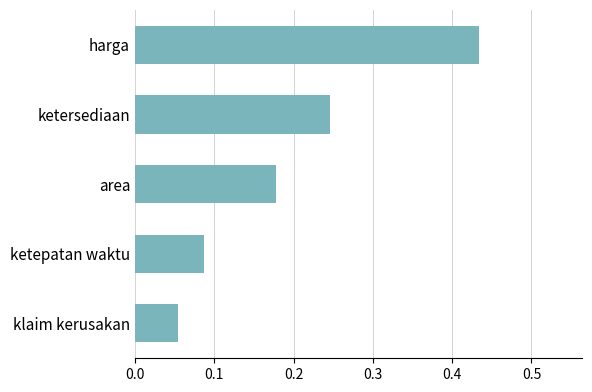

List the labels in order of value, largest first.

harga, ketersediaan, area, ketepatan waktu, klaim kerusakan